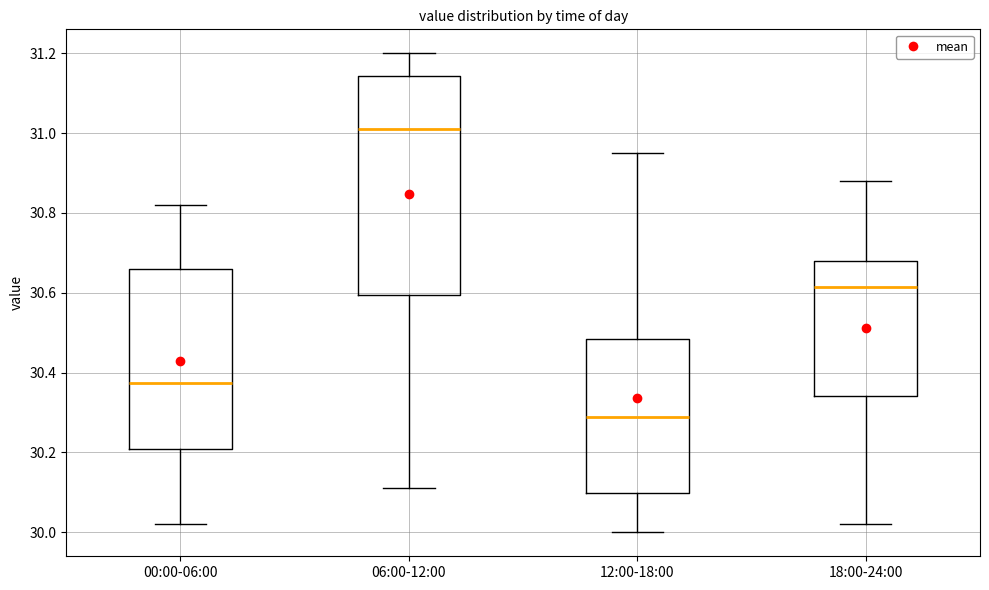

Which box's median line is the lowest?

12:00-18:00